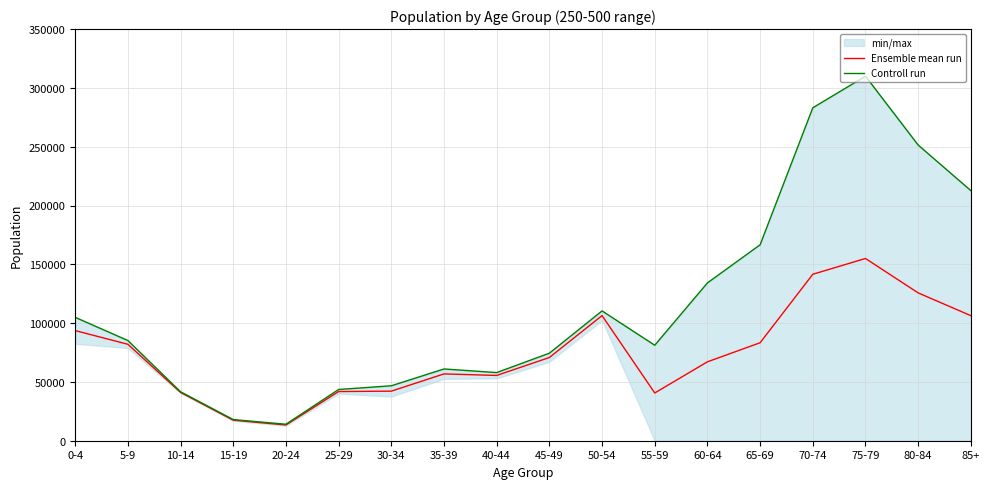

At which category is the sum across all series the highest?

75-79